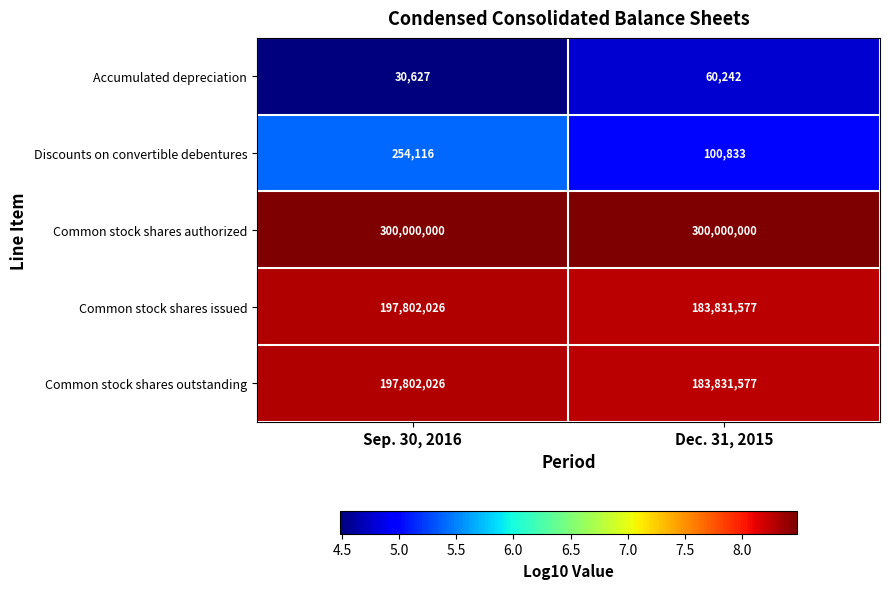

What is the total value across all series at Dec. 31, 2015?

667824229